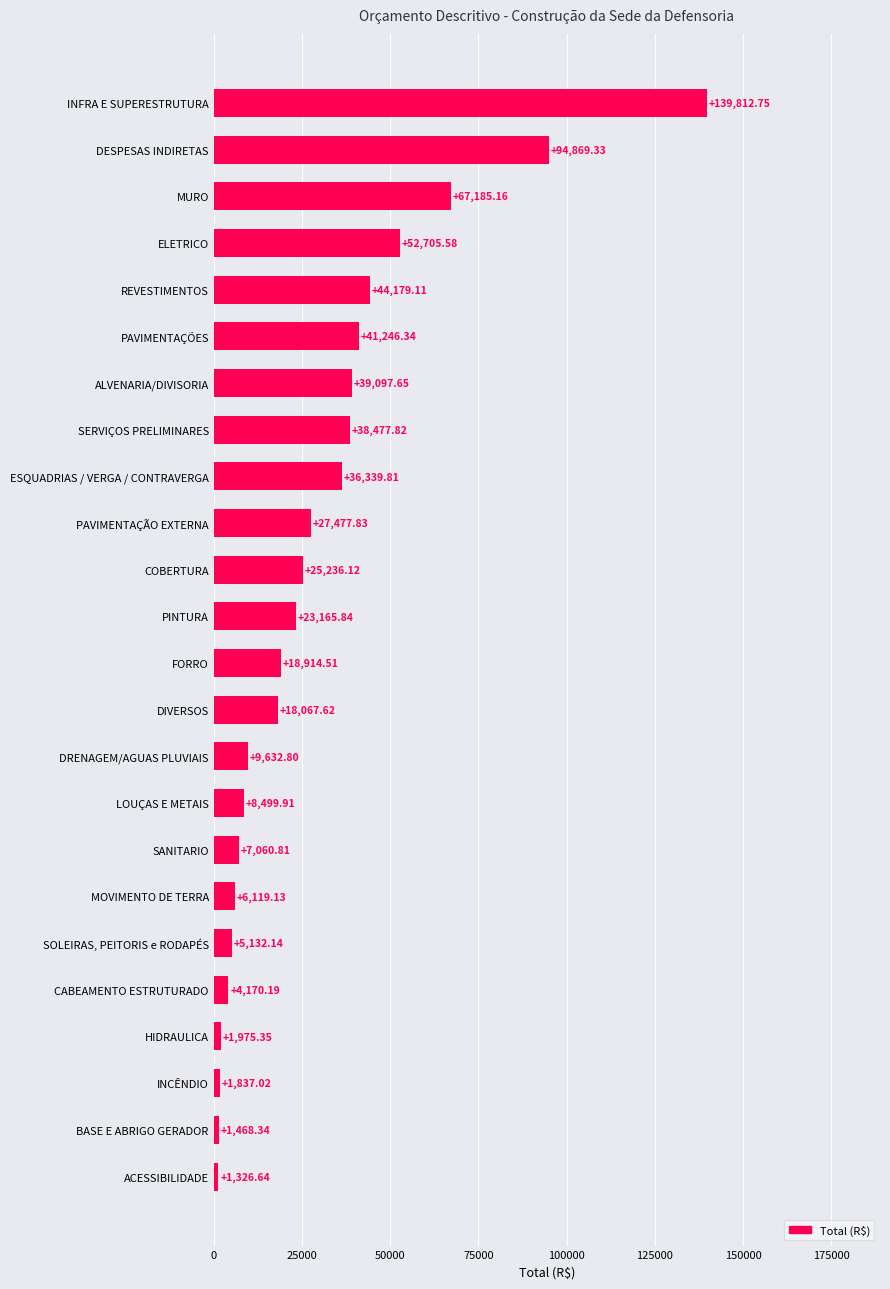

What is the change in value from INCÊNDIO to ACESSIBILIDADE?

-510.4